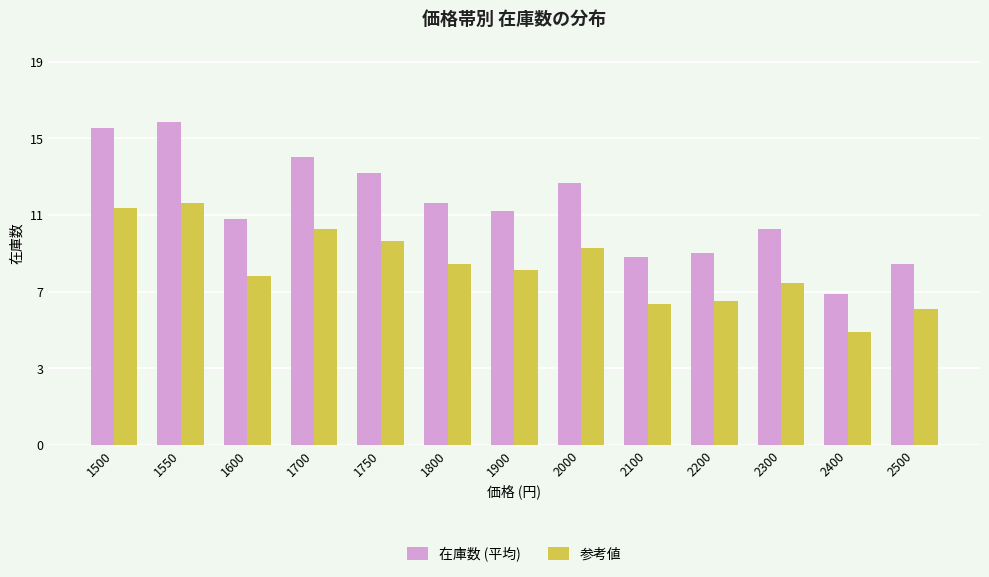

What is the sum of all 在庫数 (平均) values?

153.3